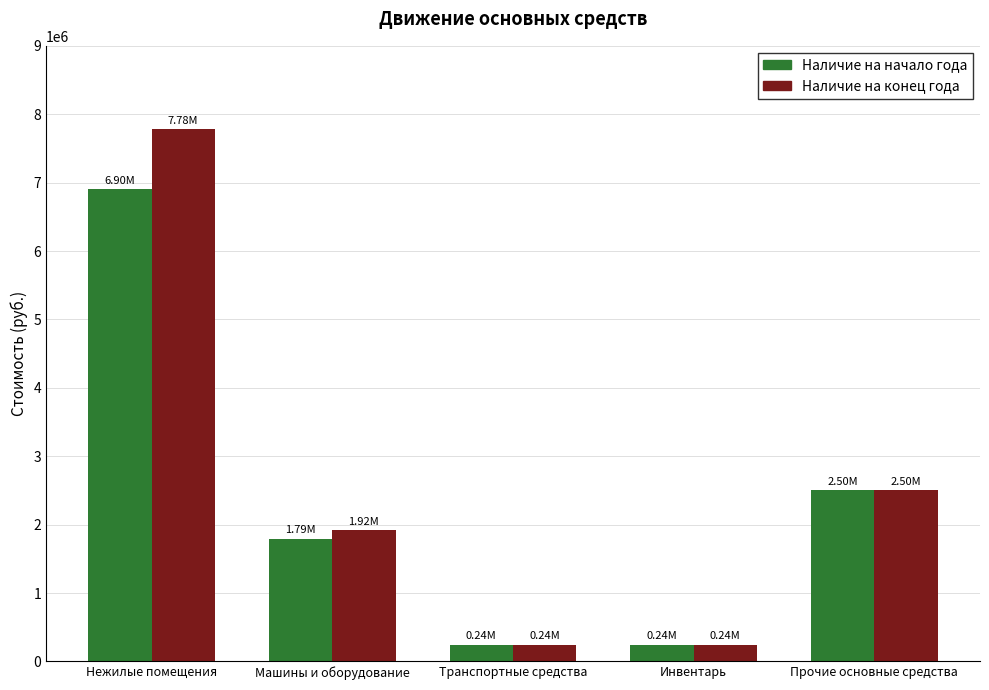

What is the label of the 2nd bar from the left?

Машины и оборудование